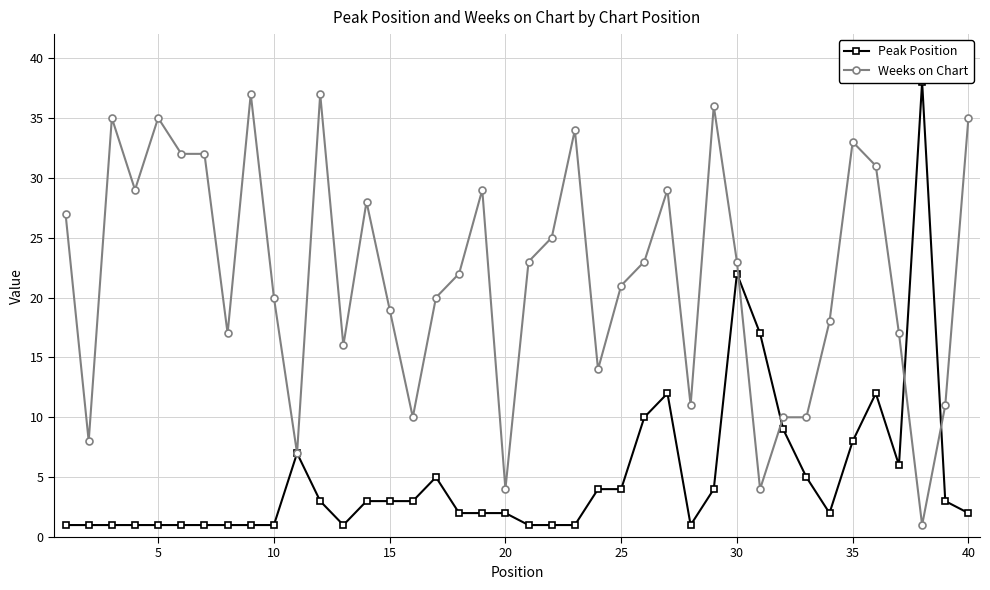

Reading left to right, list all the values displayed in this chart.

Peak Position: 1	1	1	1	1	1	1	1	1	1	7	3	1	3	3	3	5	2	2	2	1	1	1	4	4	10	12	1	4	22	17	9	5	2	8	12	6	38	3	2
Weeks on Chart: 27	8	35	29	35	32	32	17	37	20	7	37	16	28	19	10	20	22	29	4	23	25	34	14	21	23	29	11	36	23	4	10	10	18	33	31	17	1	11	35